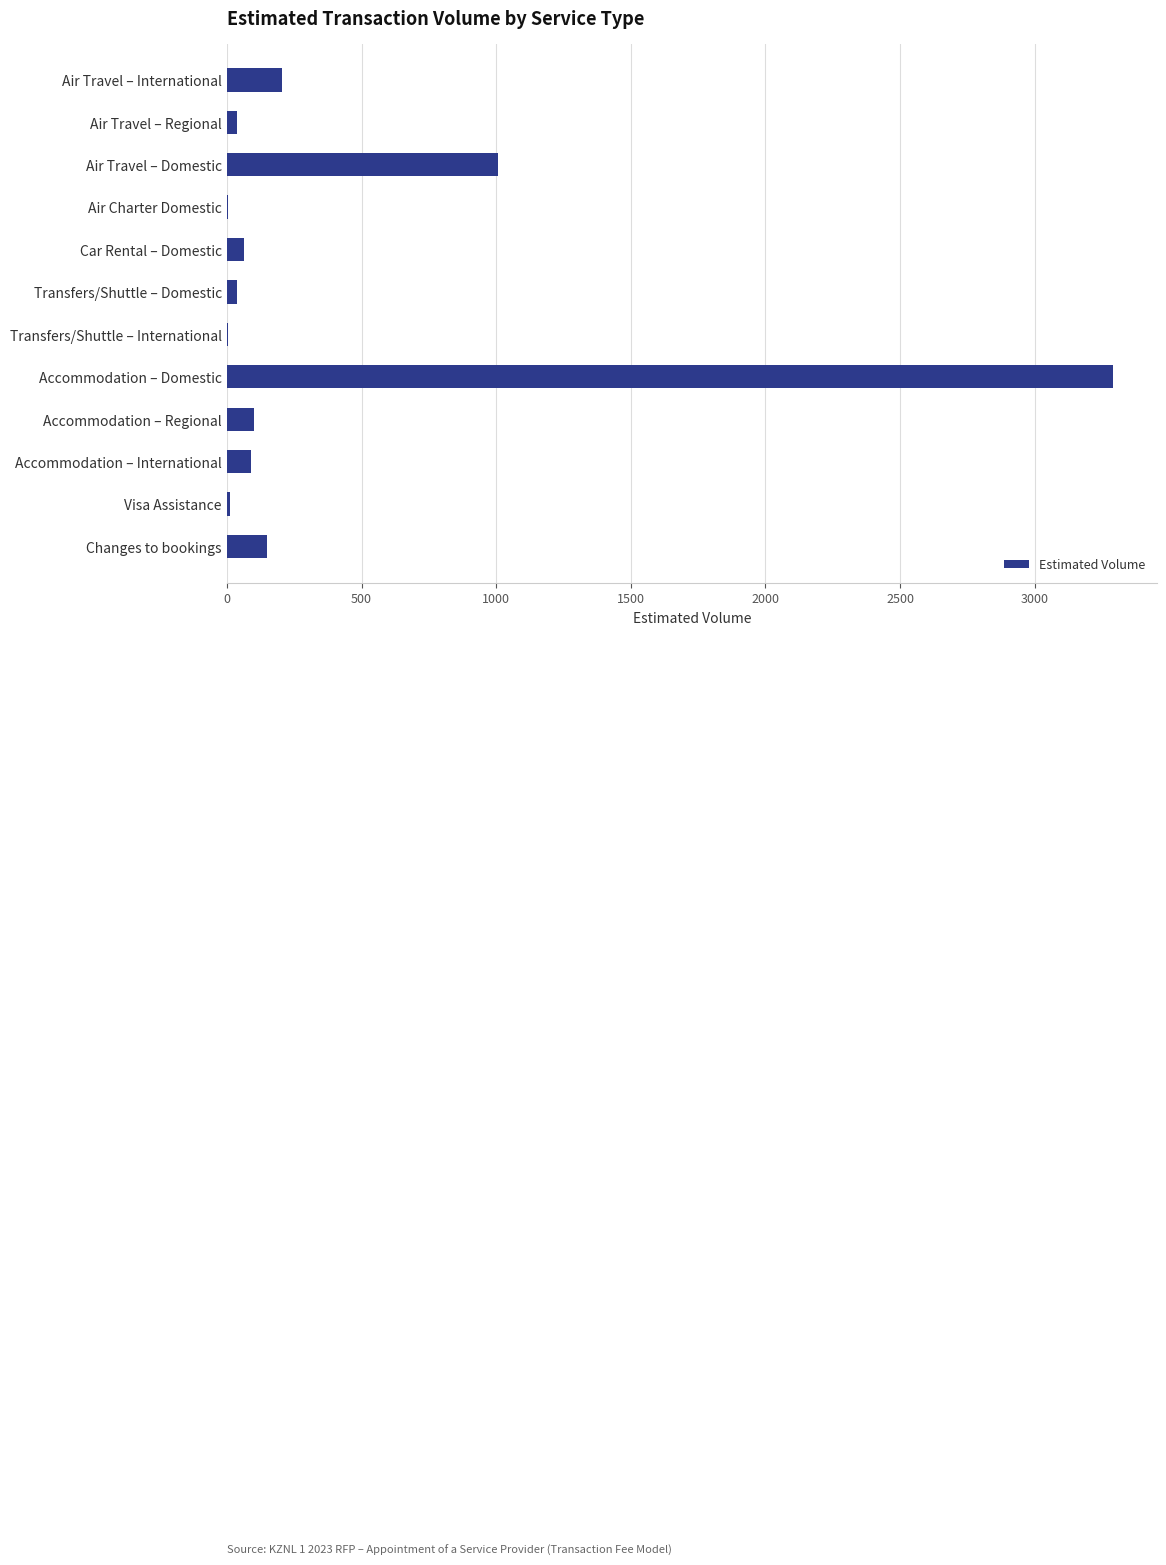

What is the sum of the values at Air Travel – International and Accommodation – Domestic?

3494